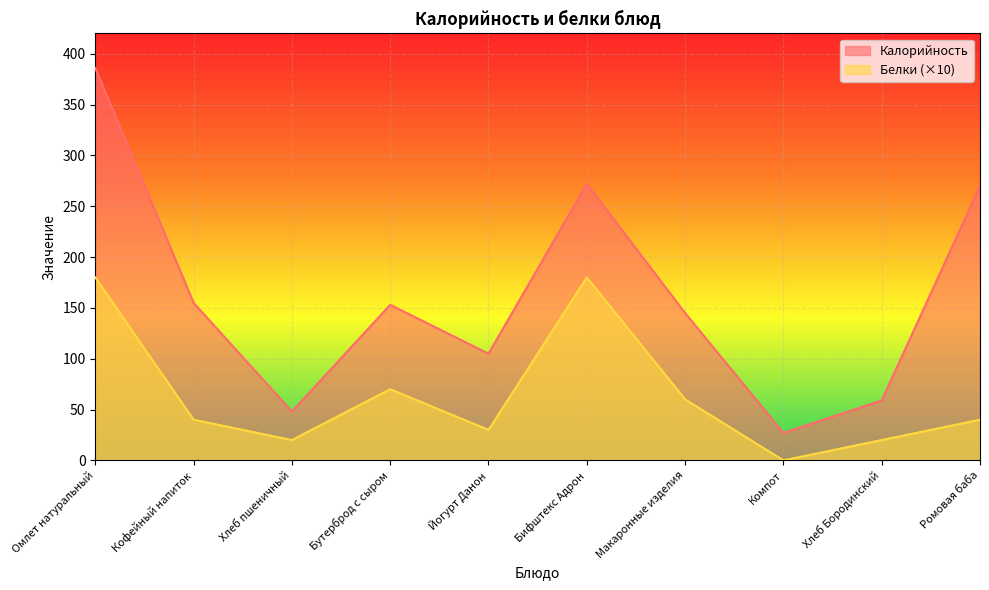

Reading left to right, transcribe all the data shown in this chart.

Калорийность: Омлет натуральный=386	Кофейный напиток=155	Хлеб пшеничный=48	Бутерброд с сыром=153	Йогурт Данон=105	Бифштекс Адрон=272	Макаронные изделия=145	Компот=27	Хлеб Бородинский=59	Ромовая баба=270
Белки: Омлет натуральный=180	Кофейный напиток=40	Хлеб пшеничный=20	Бутерброд с сыром=70	Йогурт Данон=30	Бифштекс Адрон=180	Макаронные изделия=60	Компот=0	Хлеб Бородинский=20	Ромовая баба=40